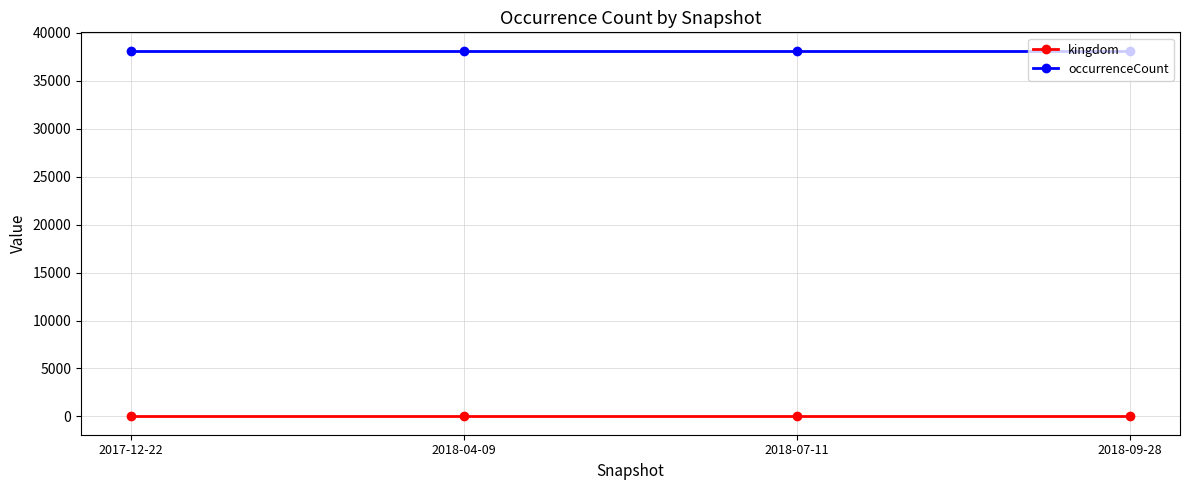

What is the label of the 4th point from the left?

2018-09-28